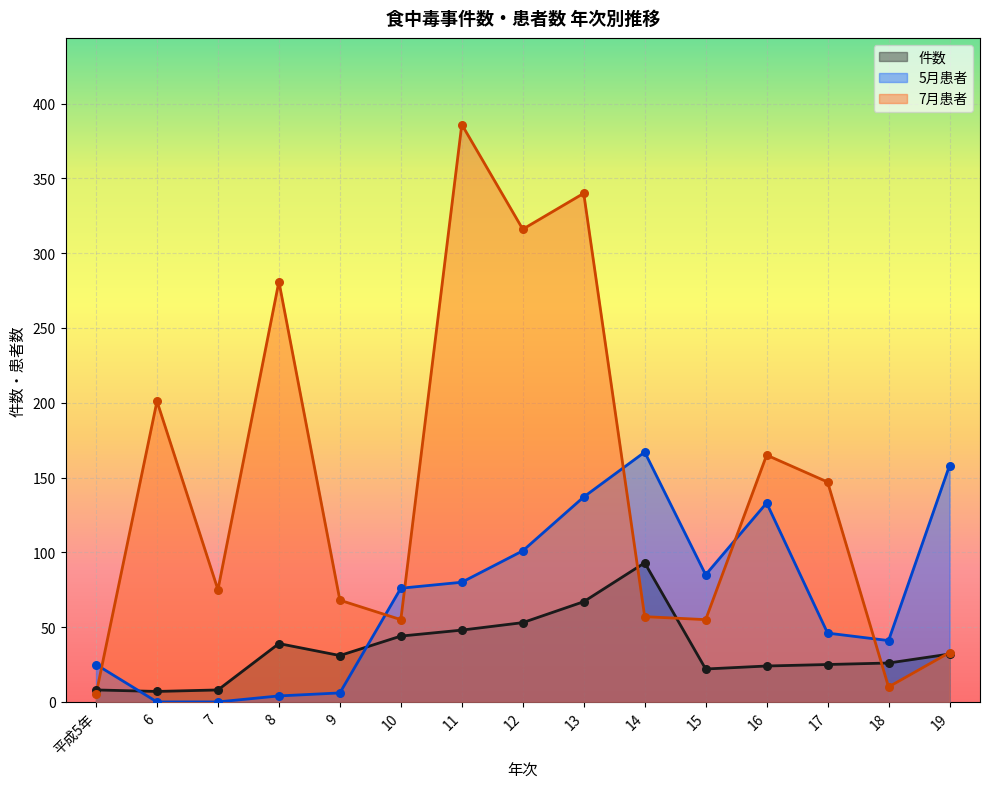

What is the total value across all series at 12?

470